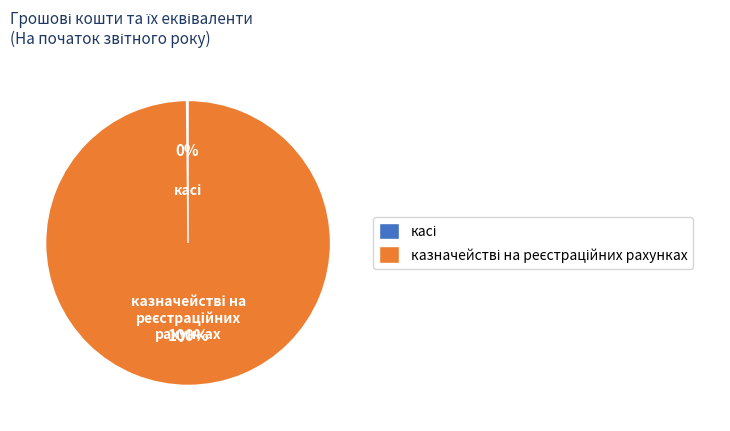

To the nearest percent, what is the difference between the largest and smallest slice percentages?

100%